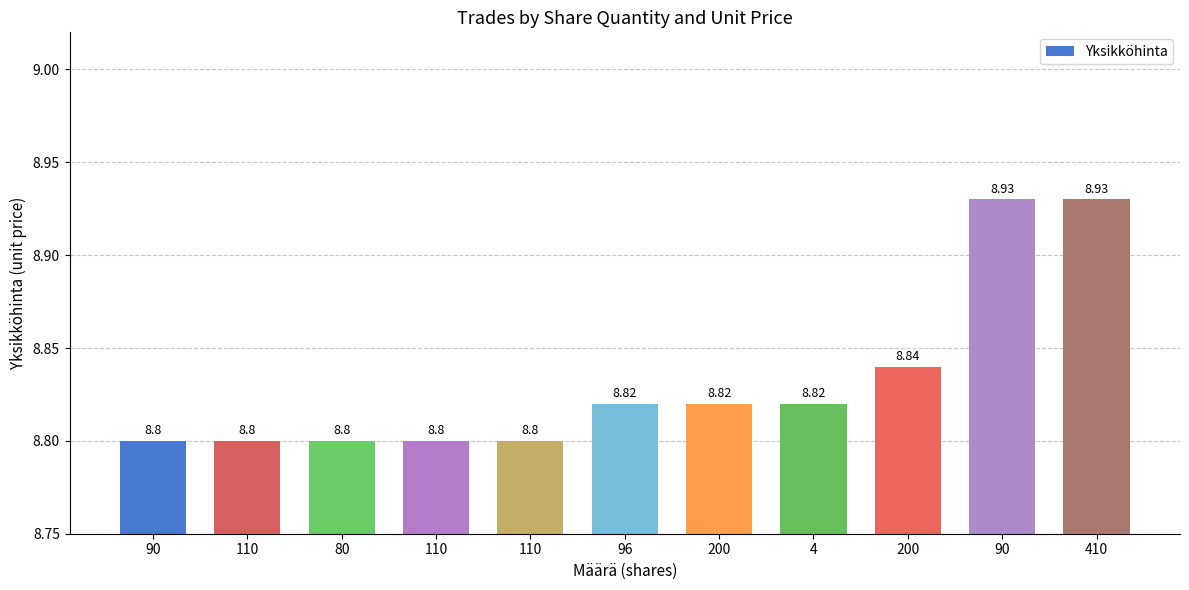

What is the minimum value shown in the chart?

8.8